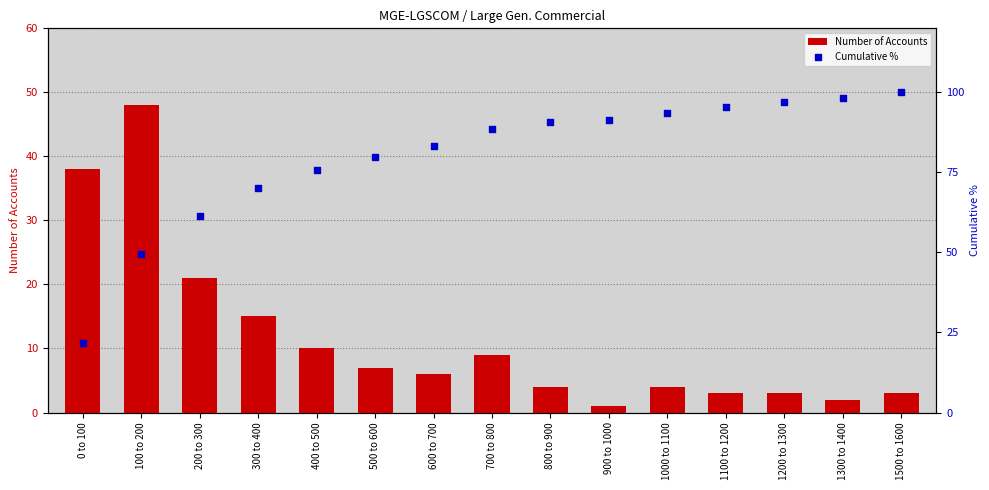

What is the total value across all series at 1100 to 1200?

98.4